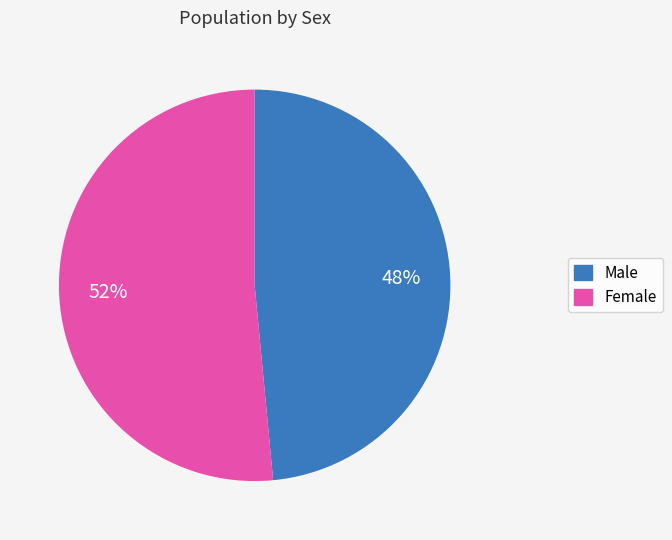

What is the largest slice in the pie chart?

Female